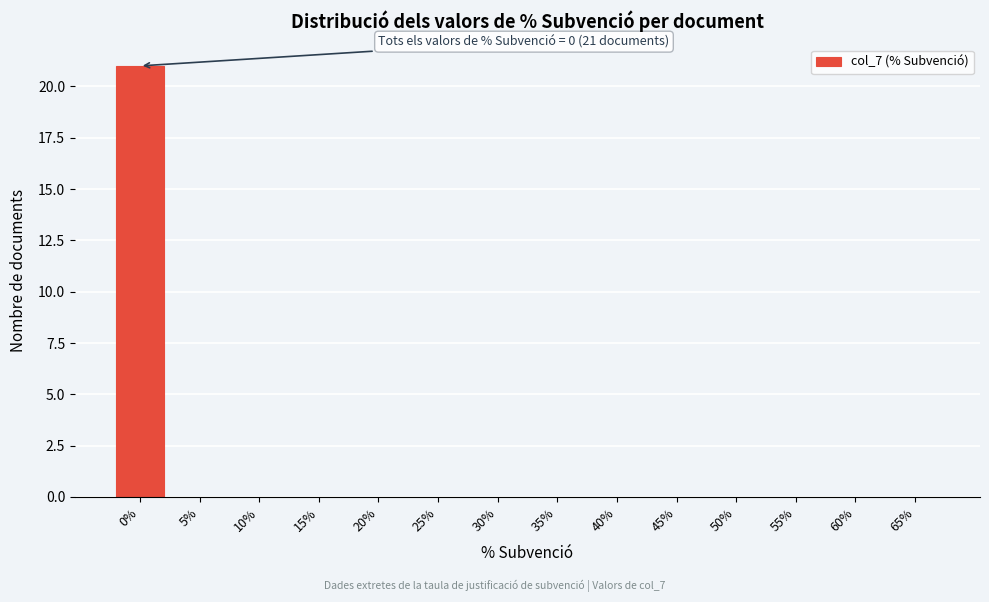

Reading right to left, what are all the values shown in this chart?

65%=0	60%=0	55%=0	50%=0	45%=0	40%=0	35%=0	30%=0	25%=0	20%=0	15%=0	10%=0	5%=0	0%=21